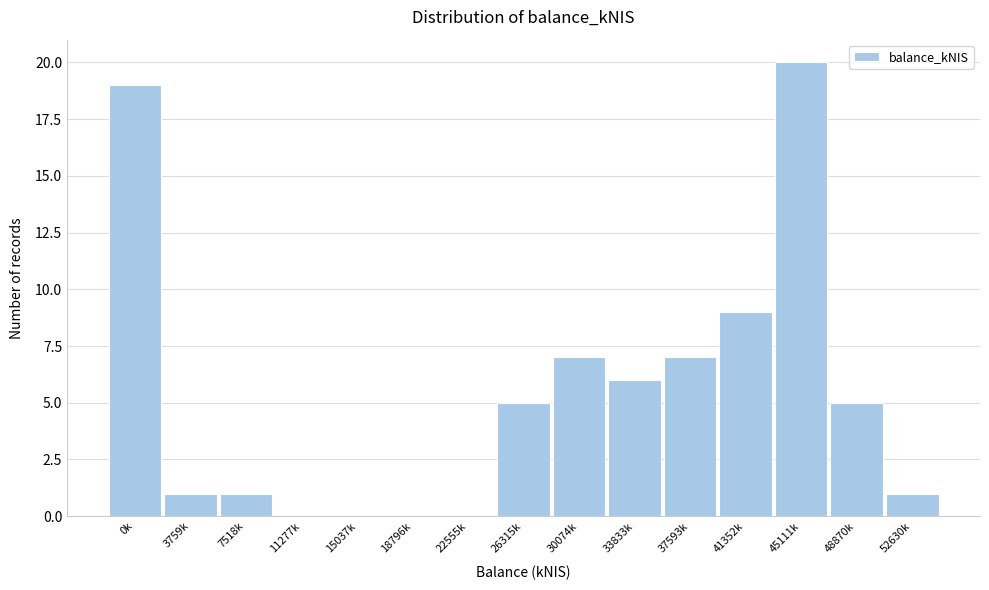

Reading left to right, transcribe all the data shown in this chart.

0k=19	3759k=1	7518k=1	11277k=0	15037k=0	18796k=0	22555k=0	26315k=5	30074k=7	33833k=6	37593k=7	41352k=9	45111k=20	48870k=5	52630k=1